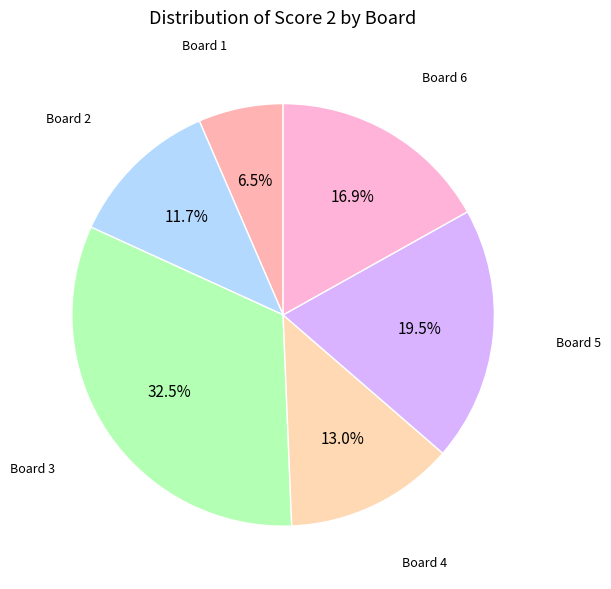

How many slices are in this pie chart?

6